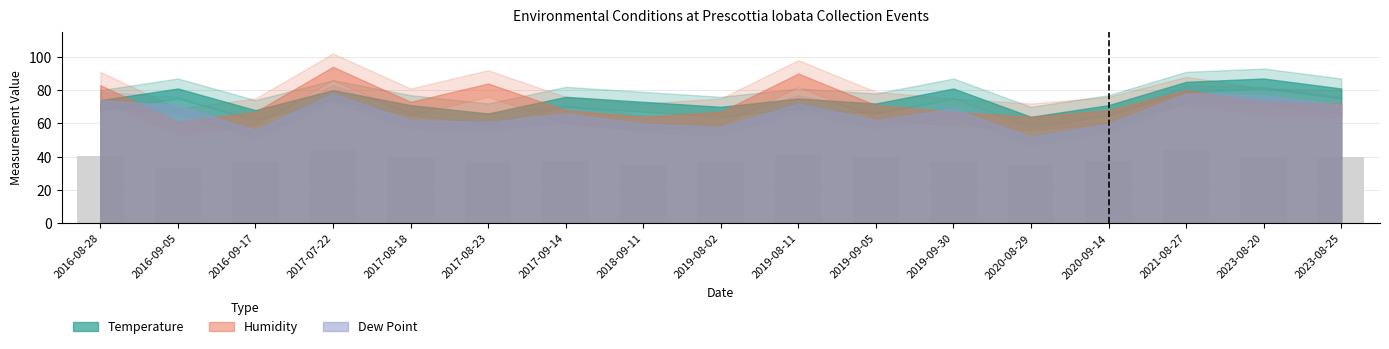

The chart shows a value of 65.9 at 2016-09-17. True or false?

False